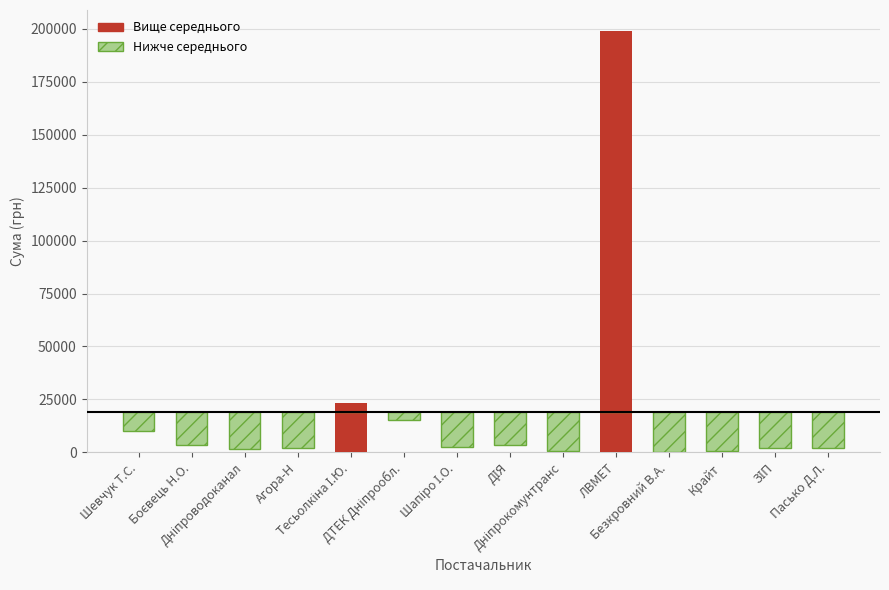

What is the total value across all series at Дніпроводоканал?

-17414.5